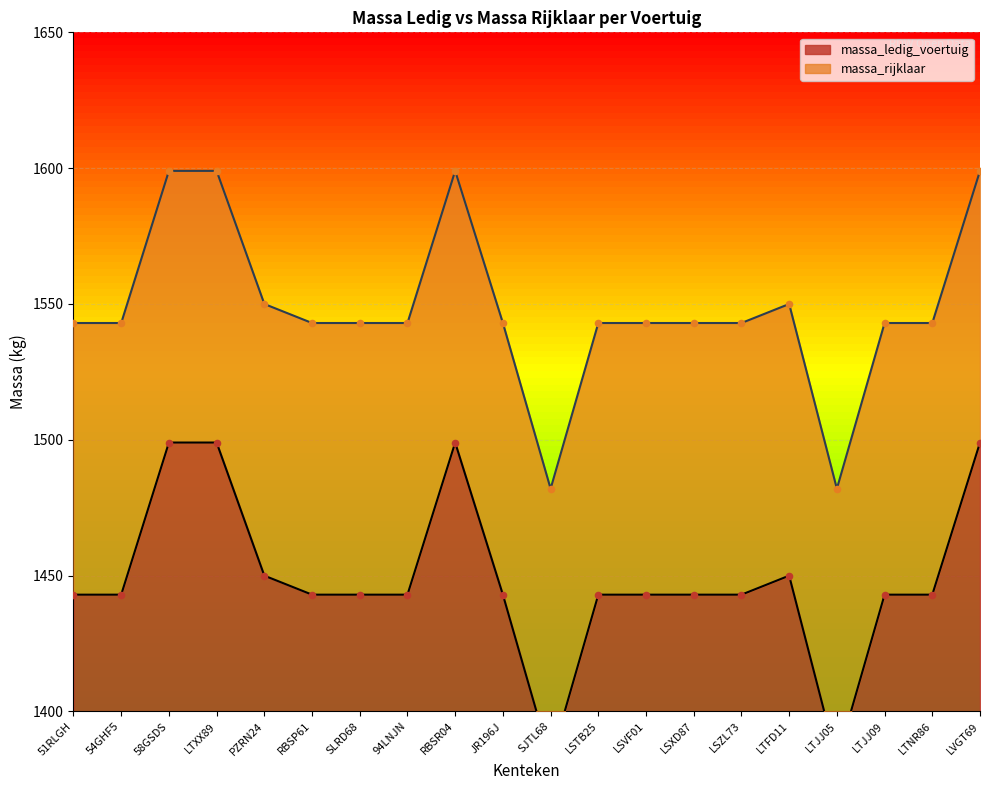

Is the value of massa_rijklaar at SLRD68 greater than the value of massa_ledig_voertuig at LSZL73?

Yes